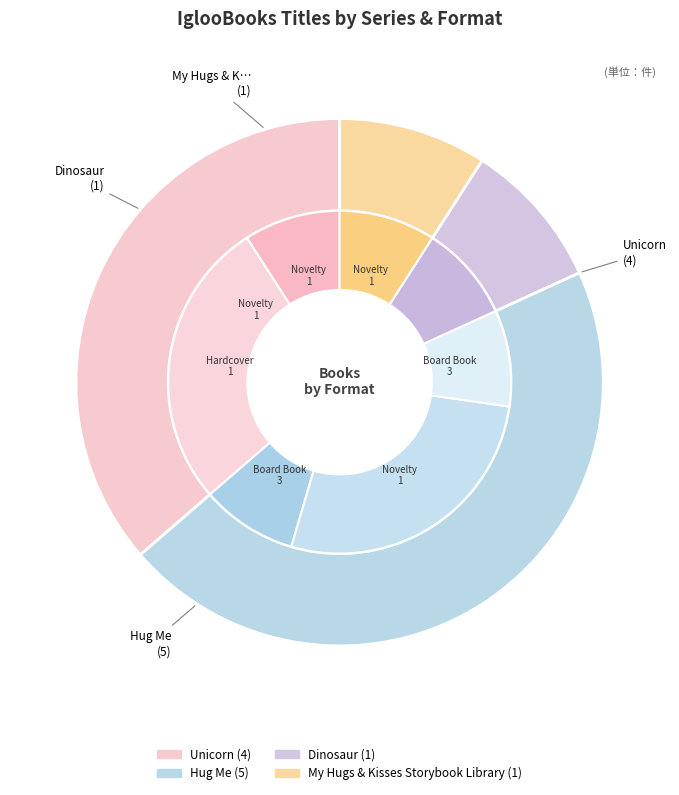

Rank the categories by value from lowest to highest.

Dinosaur, My Hugs & Kisses Storybook Library, Unicorn, Hug Me